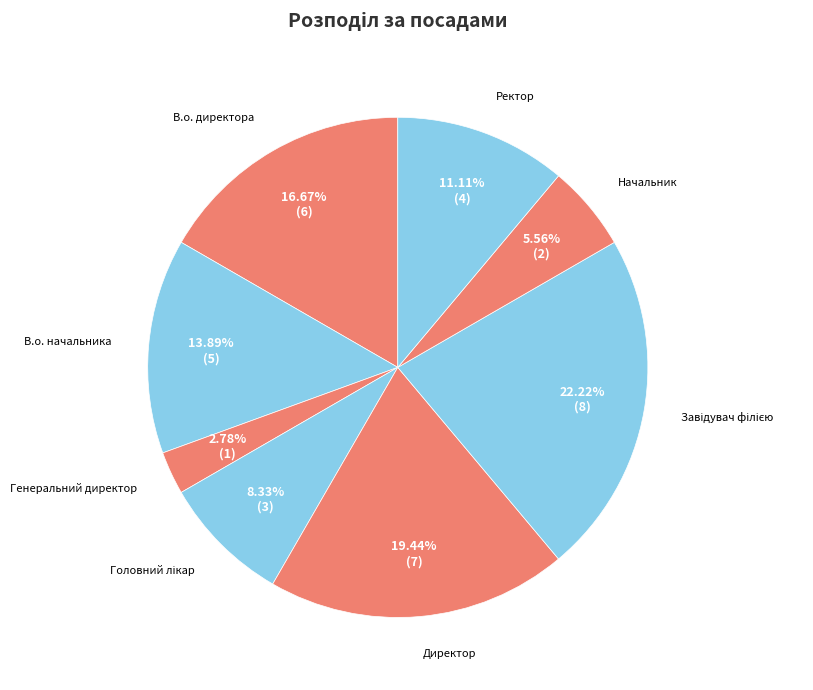

What is the largest slice in the pie chart?

Завідувач філією